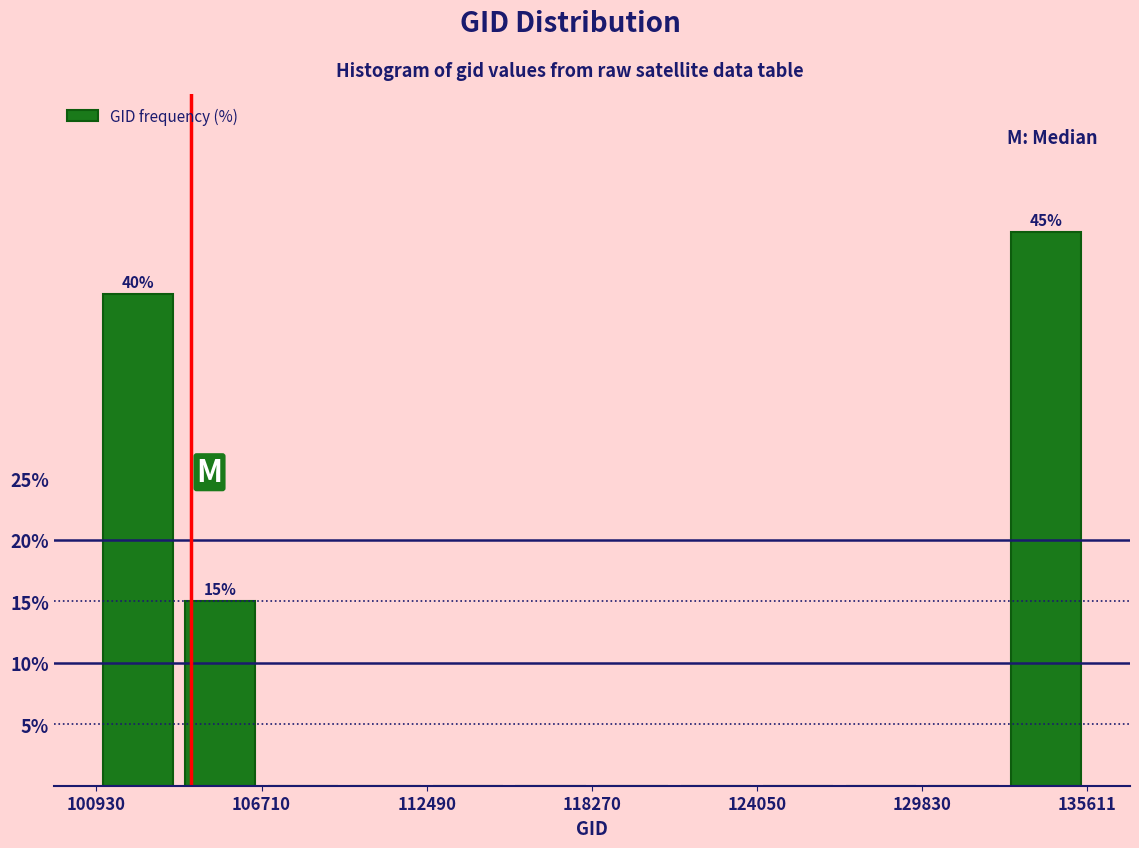

Around what value on the x-axis is the tallest bar? Give the approximate position of its centre, as read against the axis.

134000